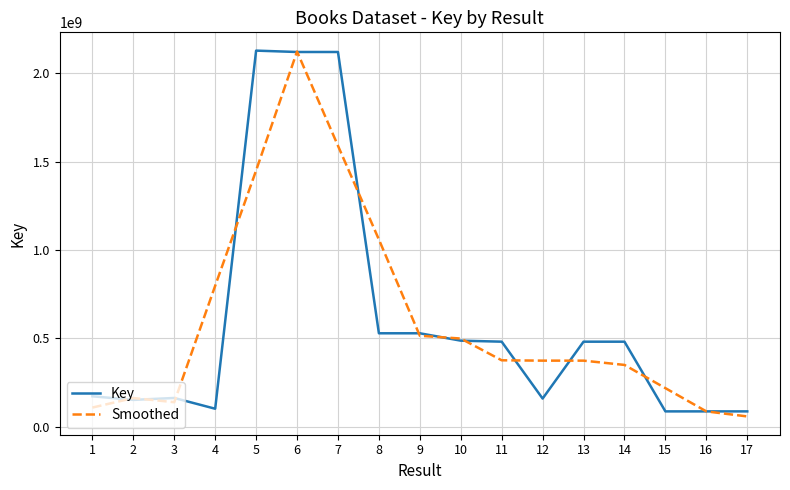

What is the maximum value for Smoothed?

2122970459.3